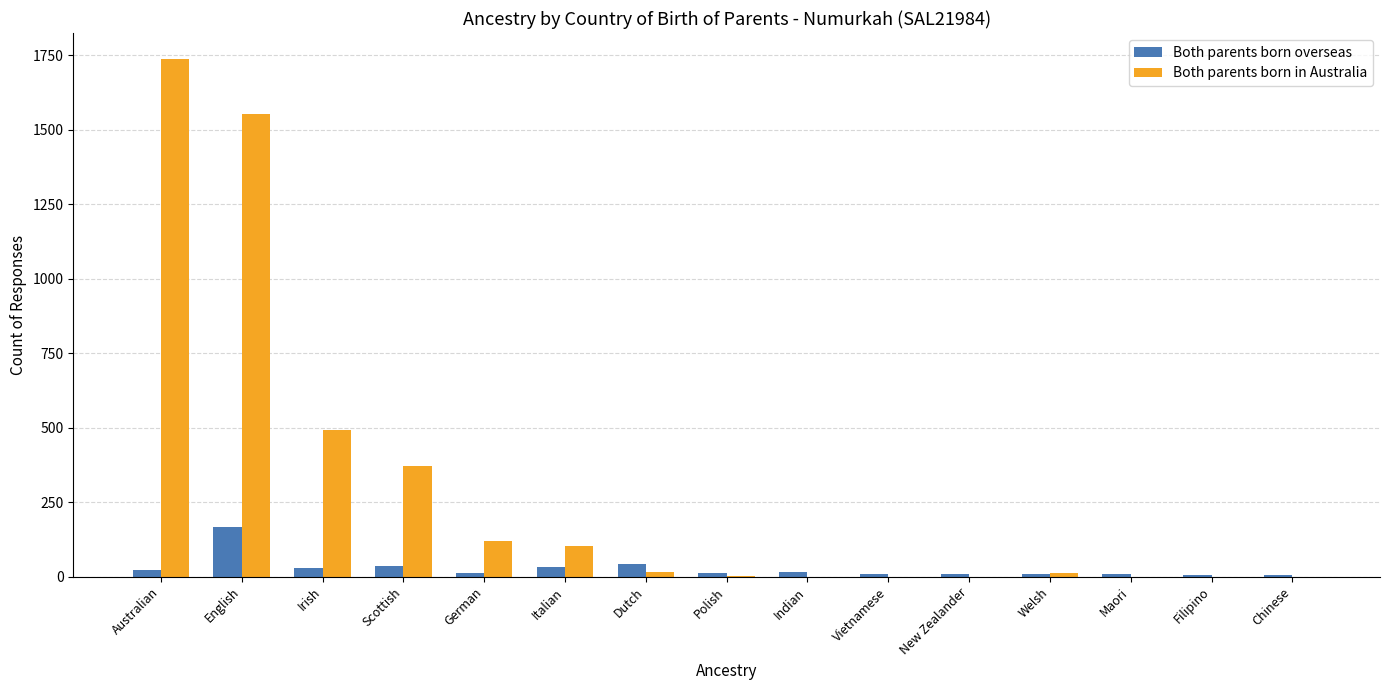

What is the greatest value displayed?

1738